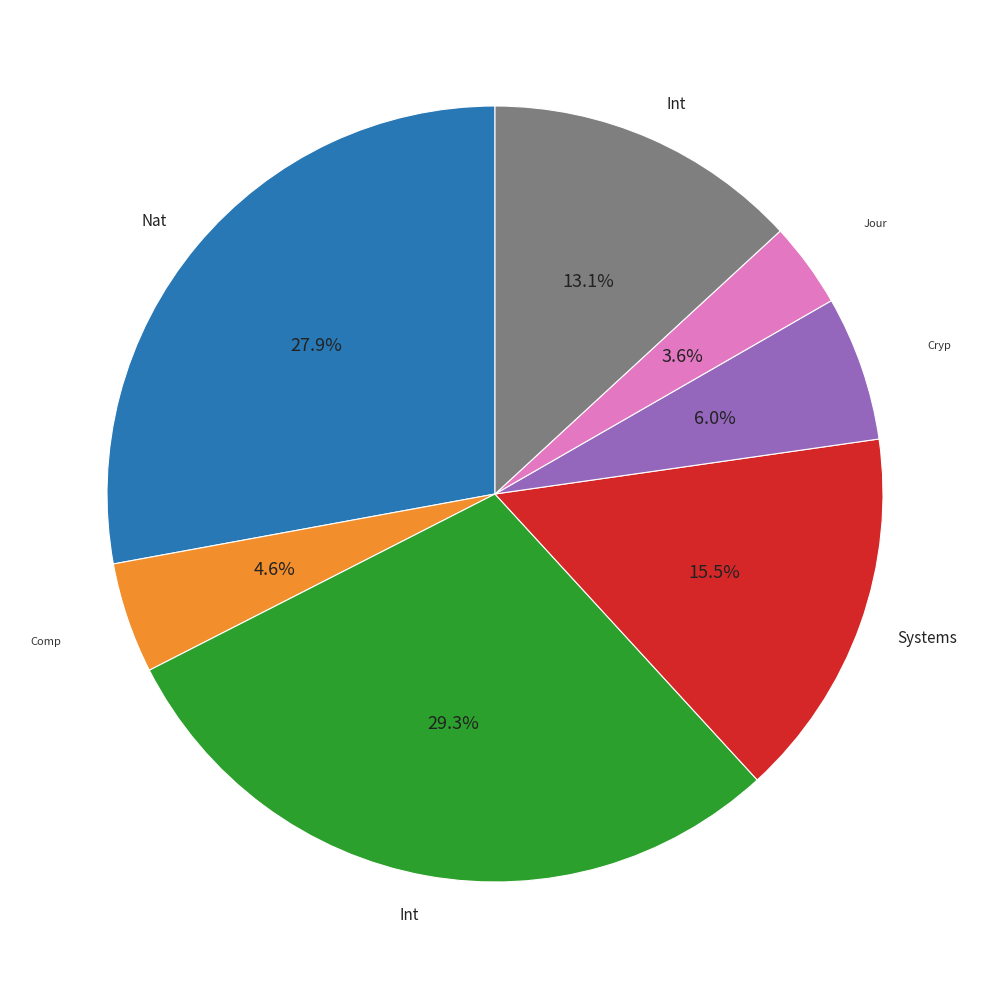

Does any single category account for the majority?

No